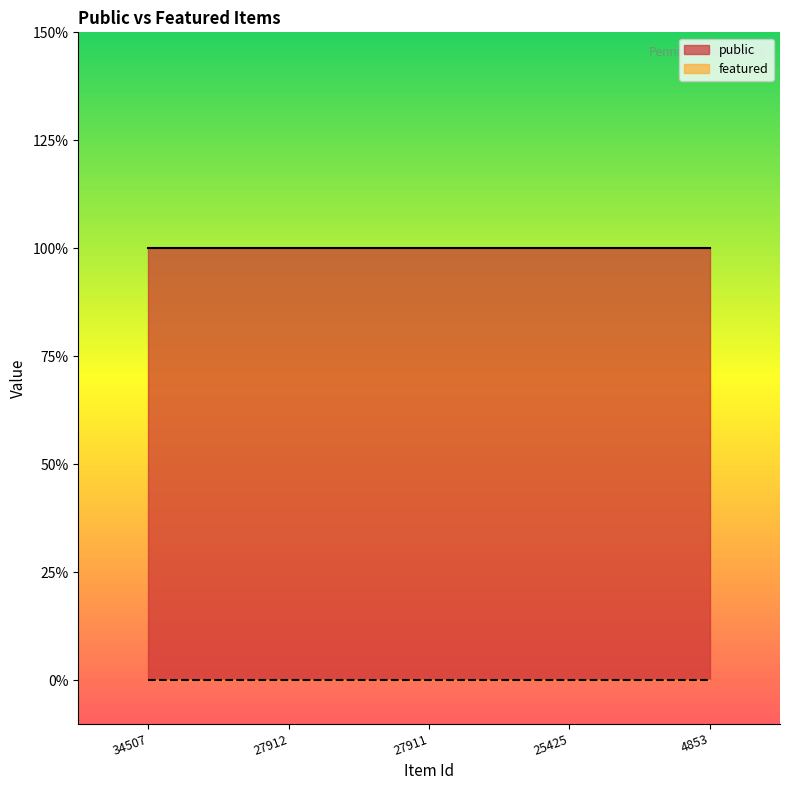

List the series in order of their overall mean, lowest first.

featured, public